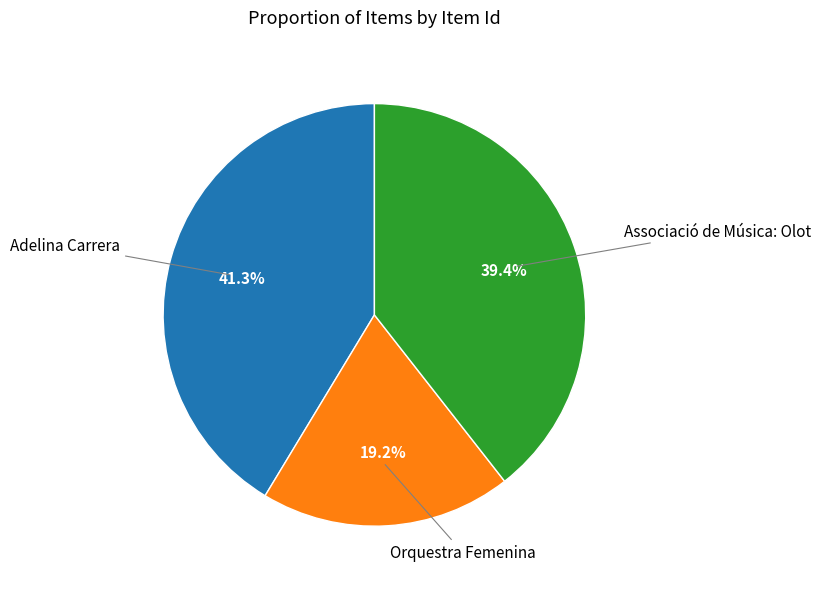

Is there a majority slice in this chart?

No